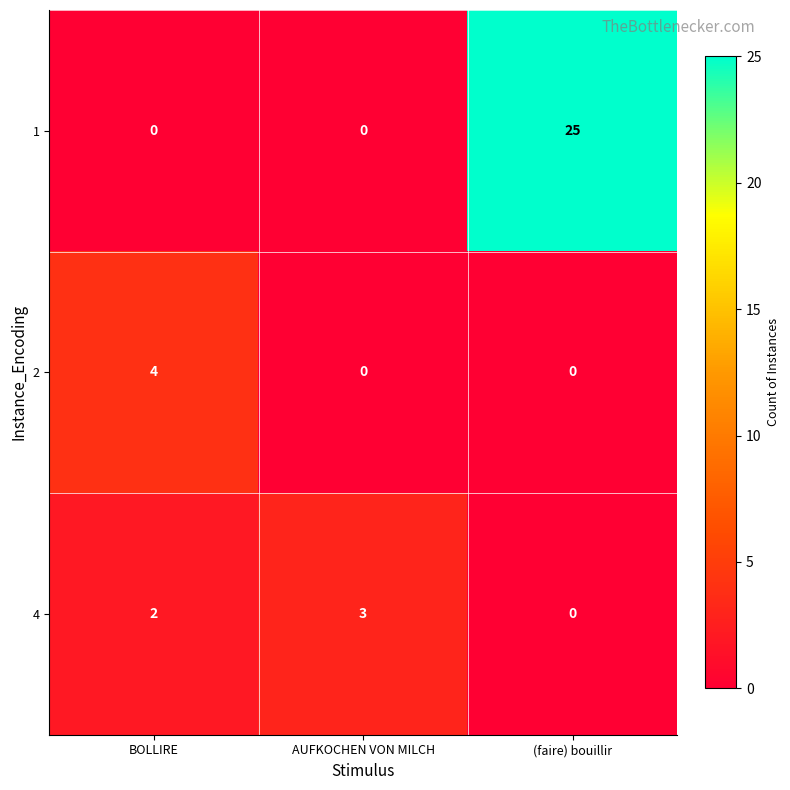

How many values in the 1 series exceed 0?

1